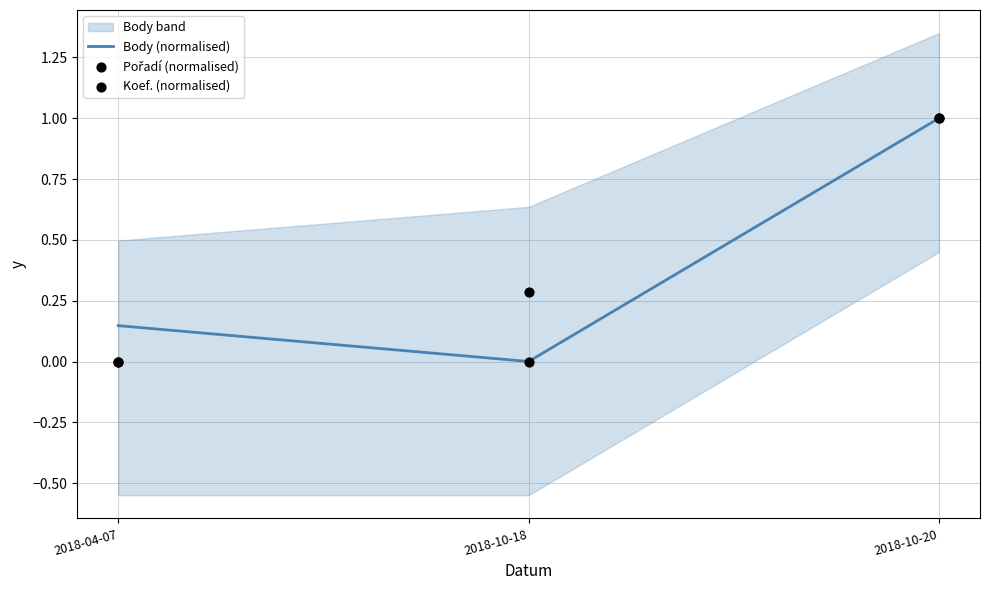

Which series contains the highest Y value?

Body (normalised)